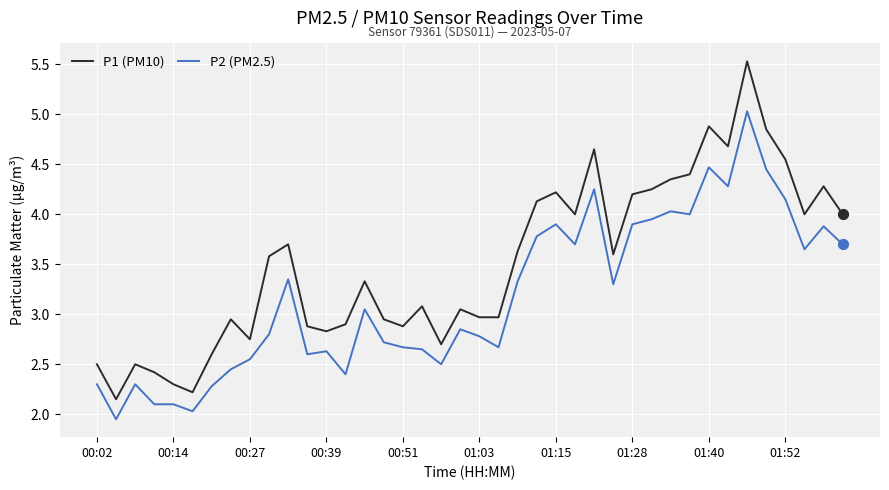

Which series has the largest total across all categories?

P1 (PM10)